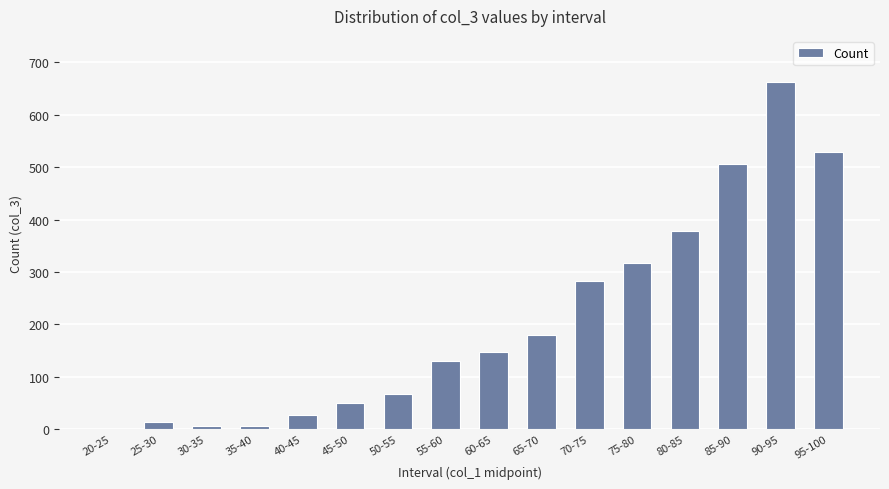

Between 75-80 and 65-70, which is larger?

75-80